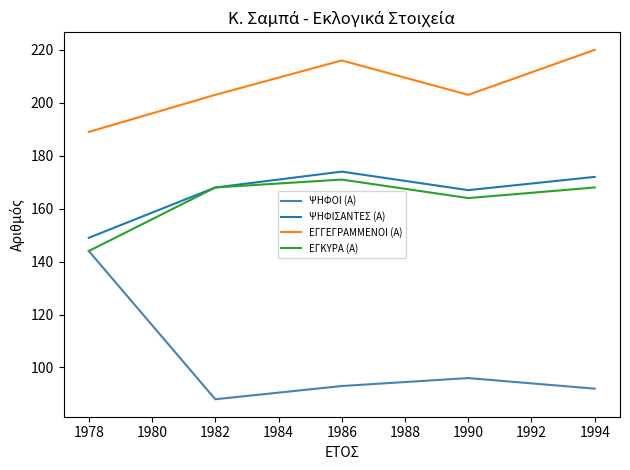

What is the difference between the maximum and minimum values in the ΕΓΚΥΡΑ (Α) series?

27